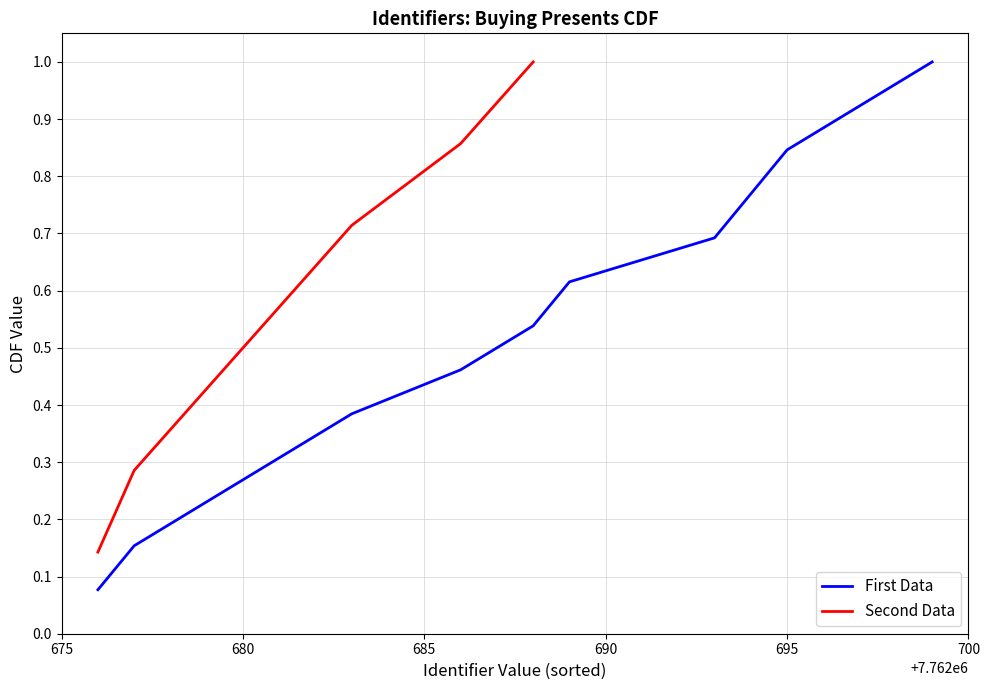

What is the highest value of the First Data series?

1.0